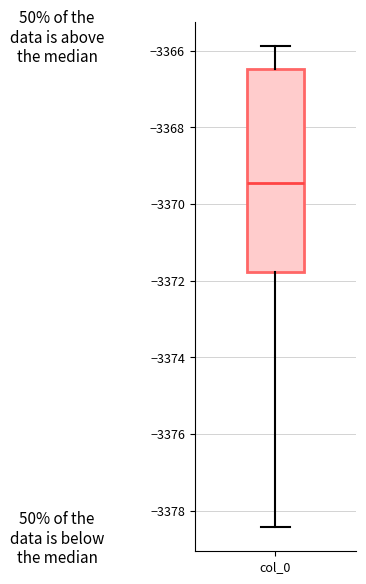

Read this box plot against the y-axis: the position of the median line, the range covered by the box, and the ends of both whiskers. The values are not printed on the chart, so give them approximately, as read against the axis.

median -3369.4, box -3371.8 to -3366.4, whiskers -3378.4 to -3365.8